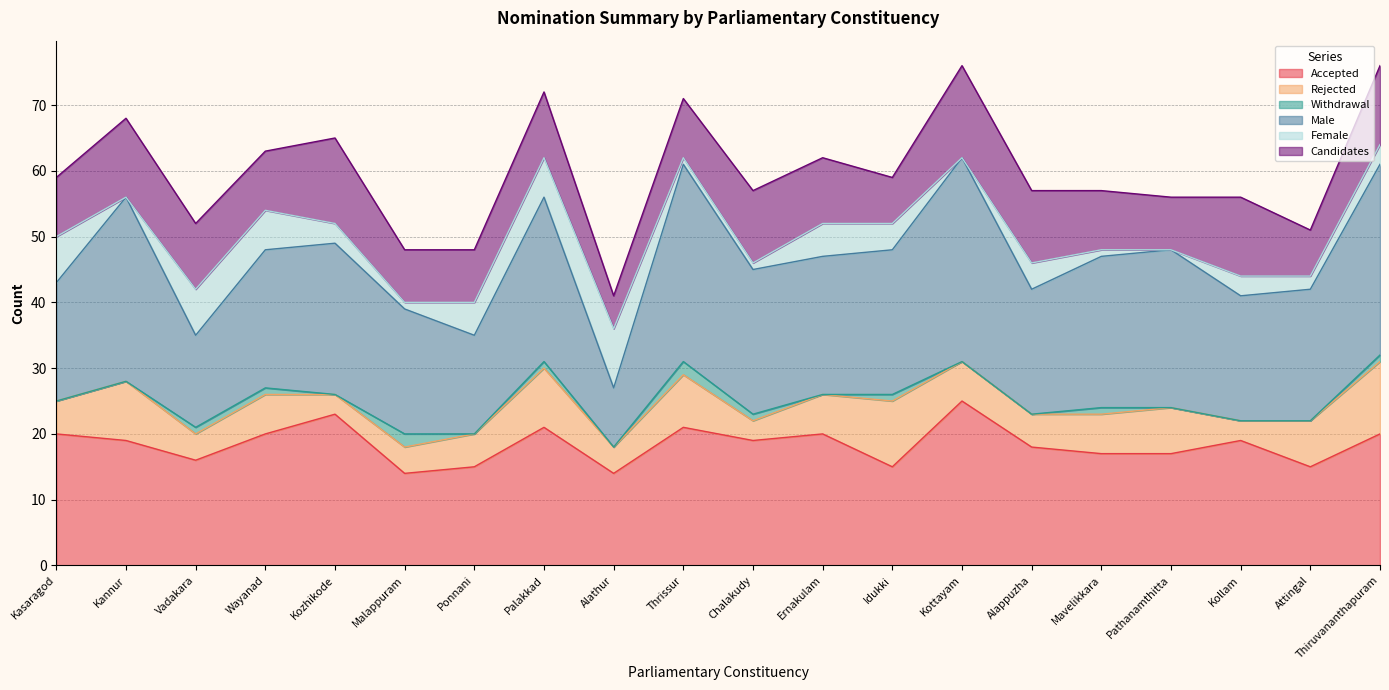

What are all the series names shown in the legend?

Accepted, Rejected, Withdrawal, Male, Female, Candidates